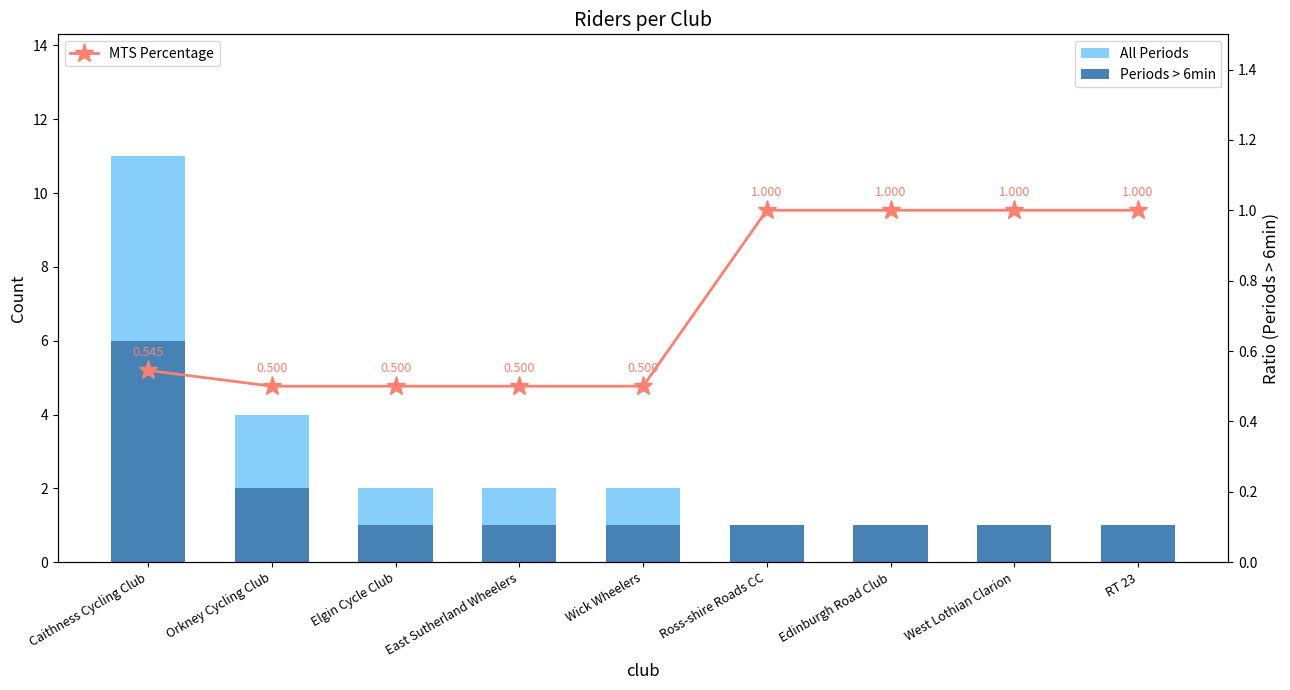

List the series in order of their overall mean, highest first.

All Periods, Periods > 6min, MTS Percentage